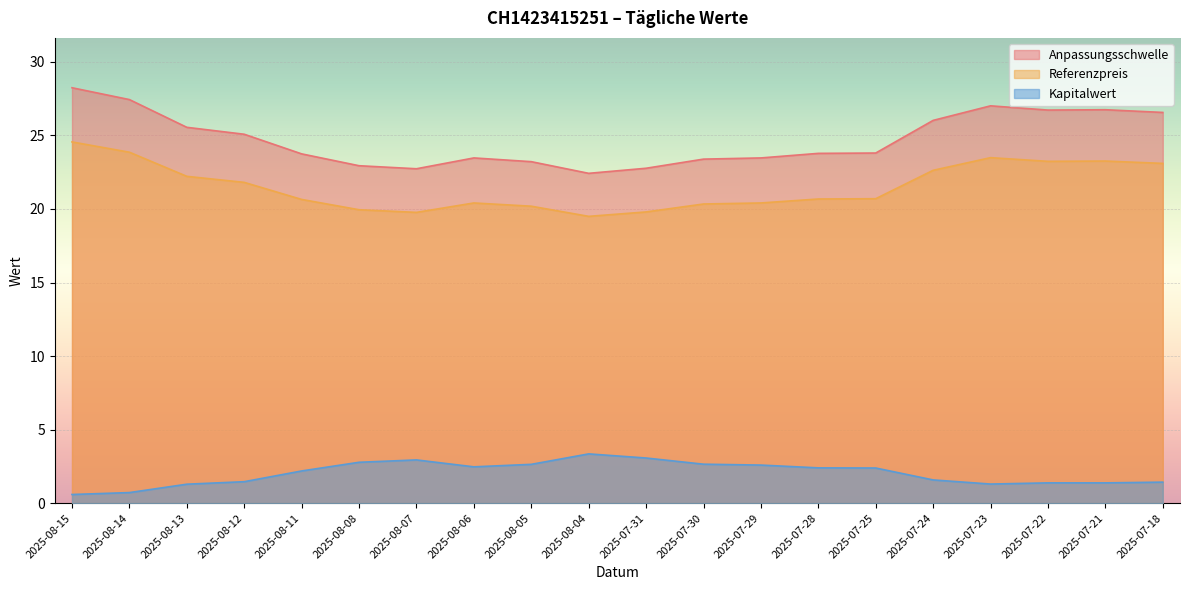

Does the chart display data point markers on the line(s)?

No